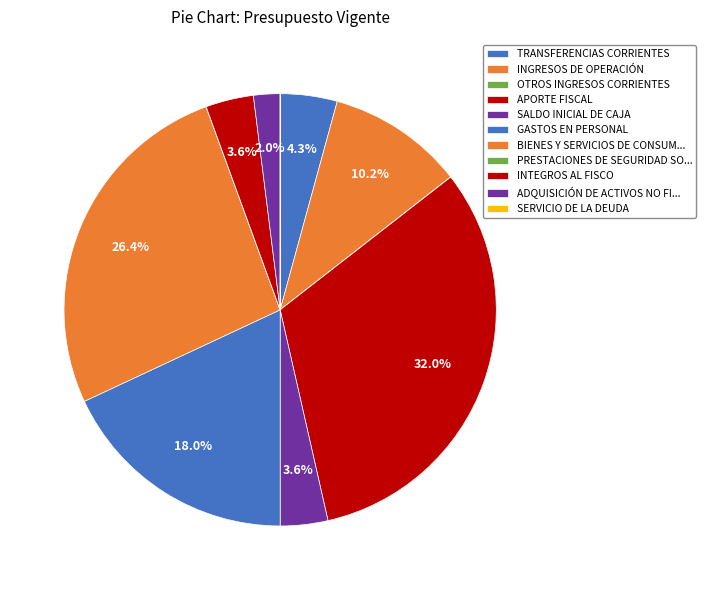

Does OTROS INGRESOS CORRIENTES represent more than half of the total?

No